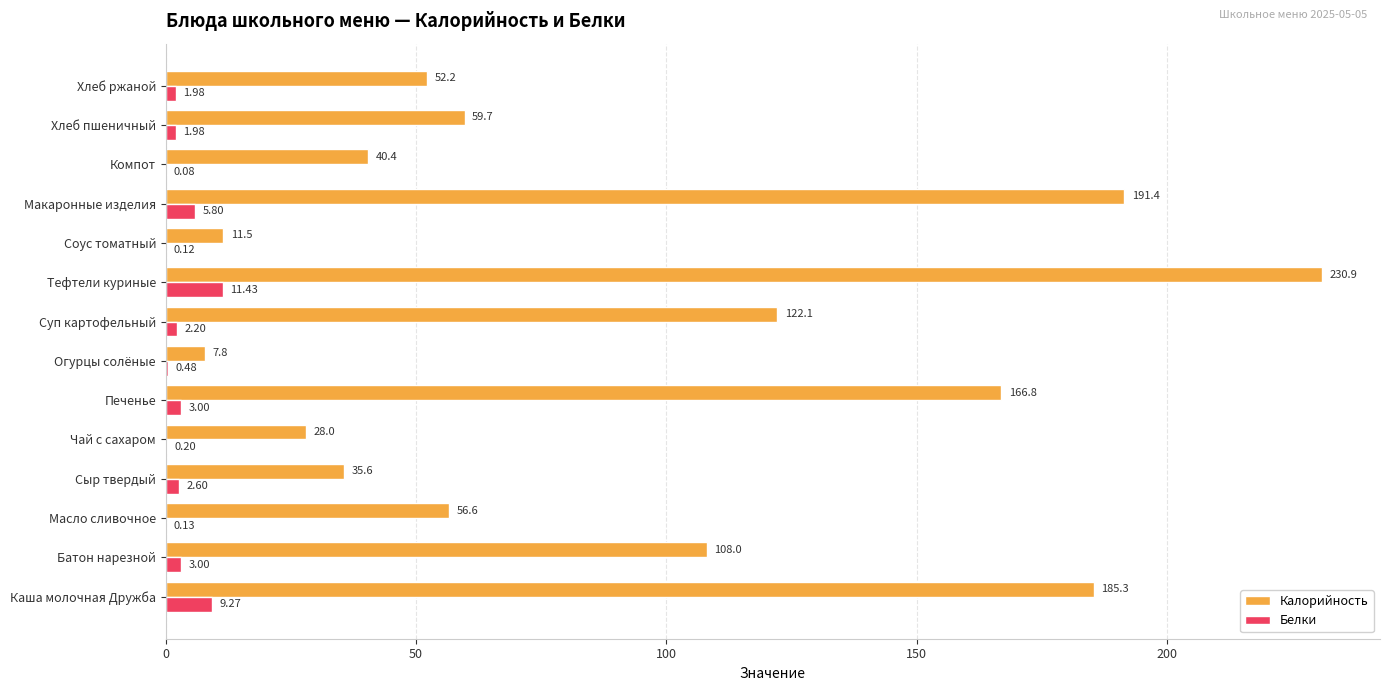

Which series has the largest range (max minus min)?

Калорийность